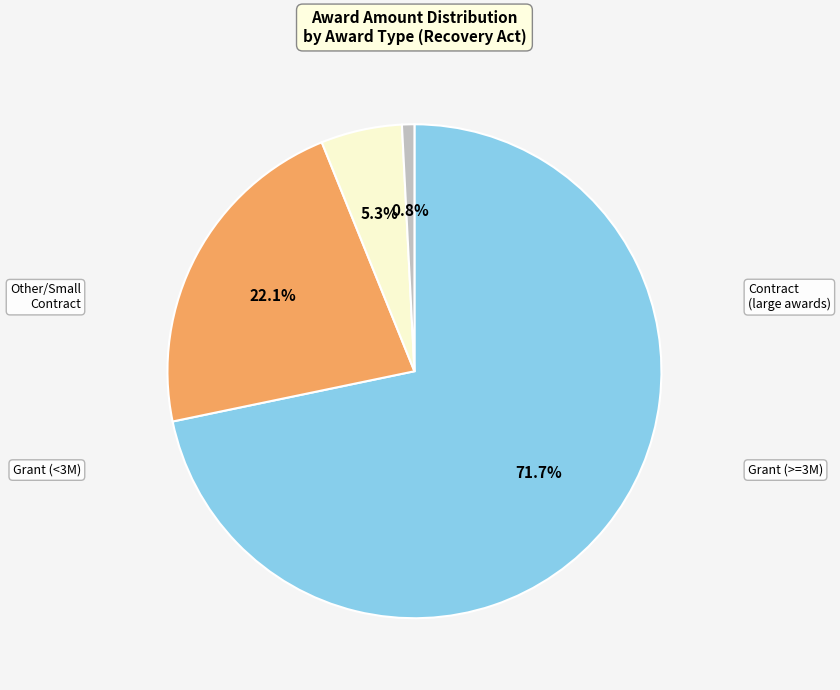

Does any single category account for the majority?

Yes